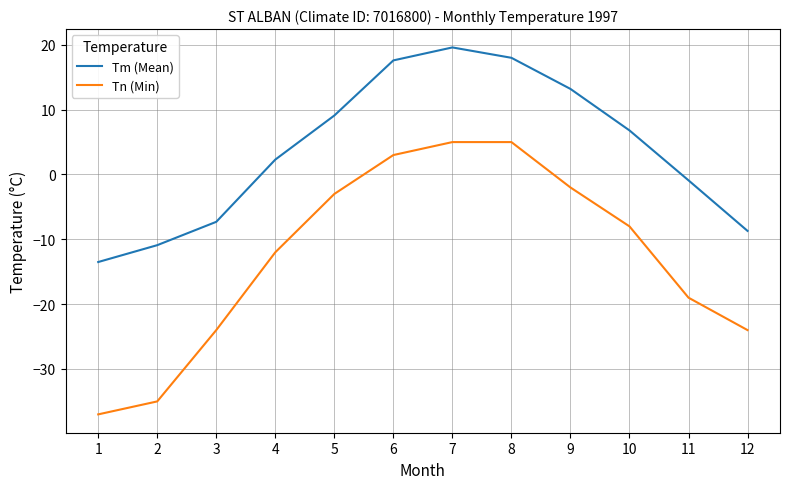

How many positive values does the Tm (Mean) series have?

7